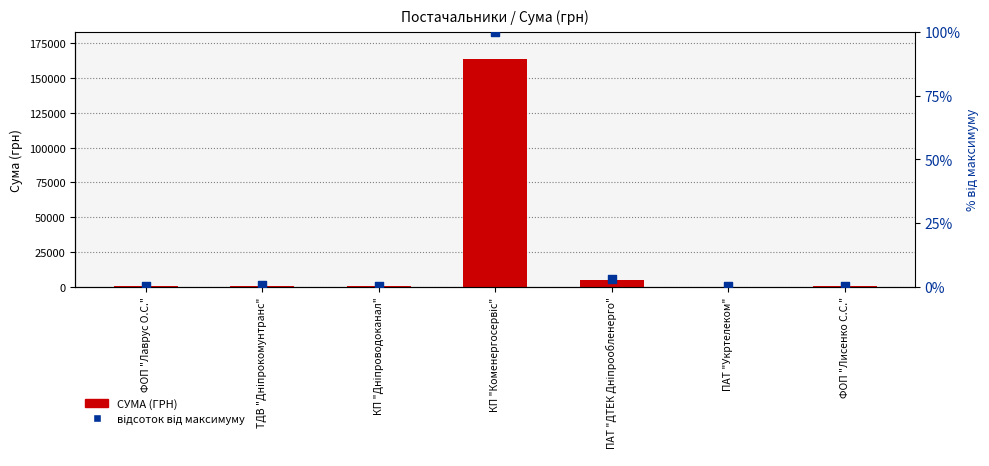

Which series has the largest total across all categories?

СУМА (ГРН)